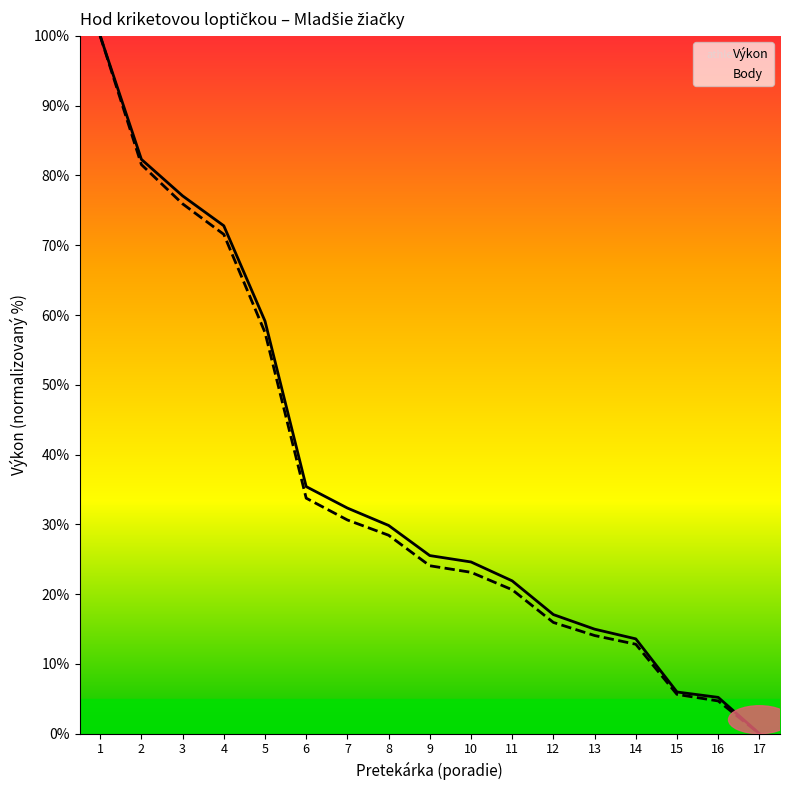

How many lines are shown in the chart?

2